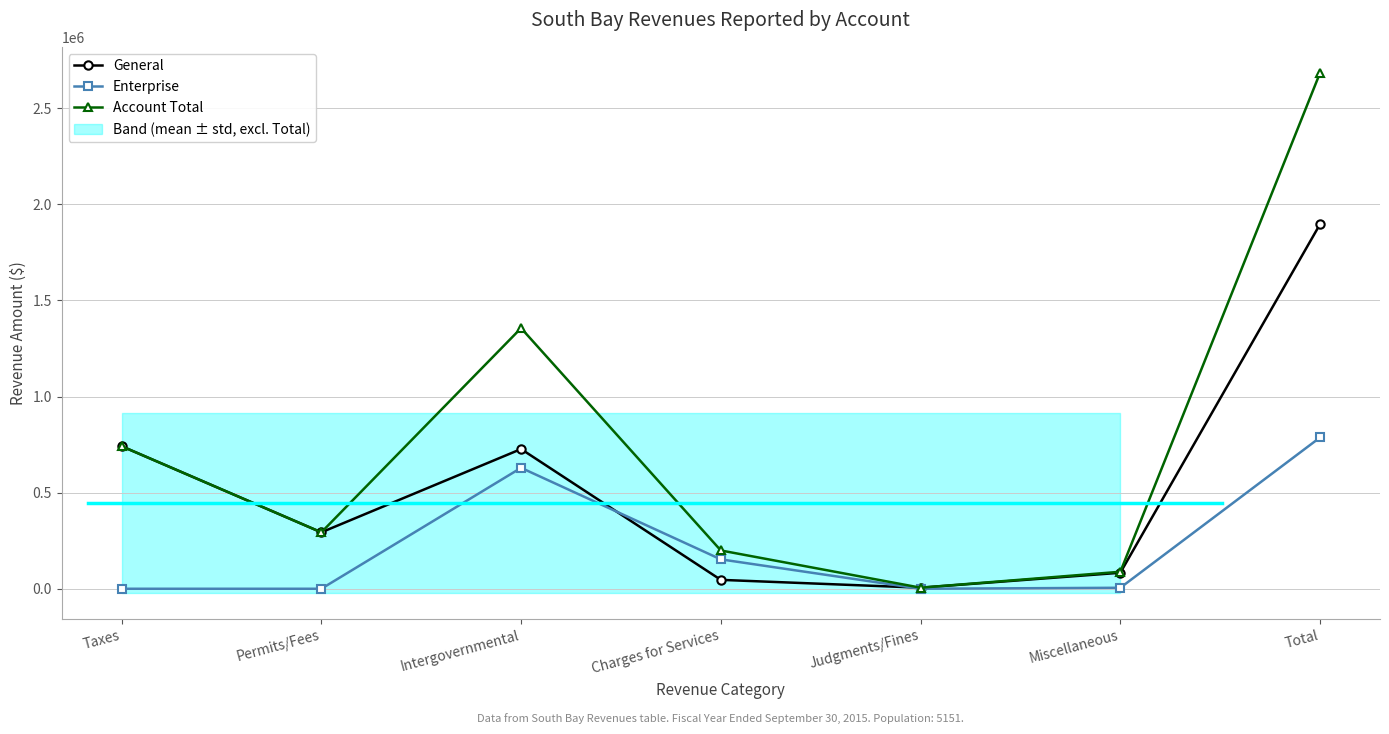

The value of Enterprise at Total is 325976. True or false?

False